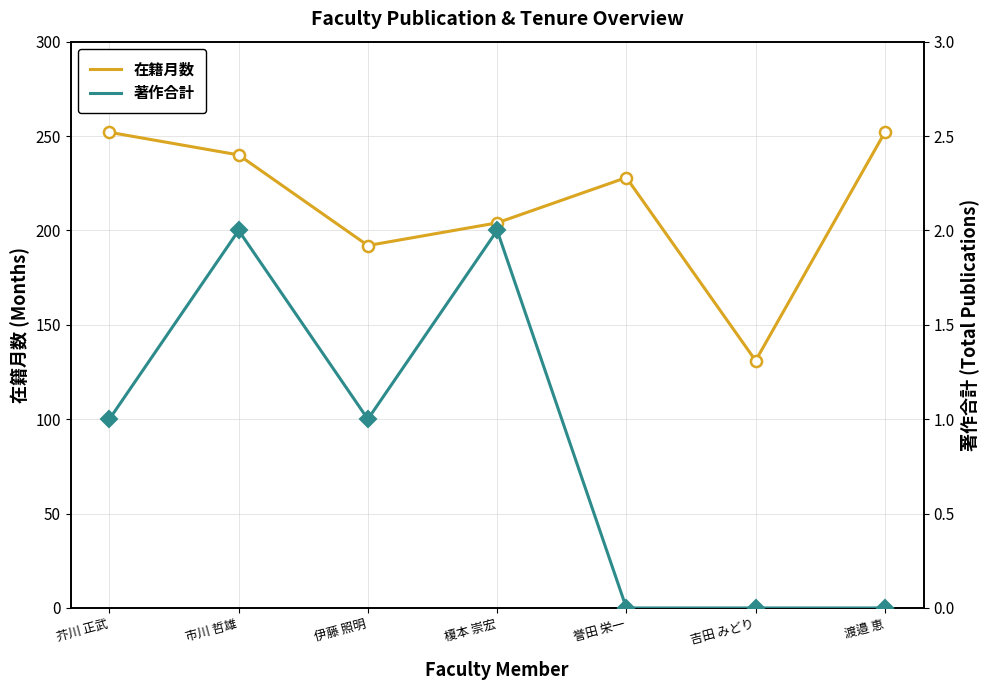

What are all the series names shown in the legend?

在籍月数, 著作合計